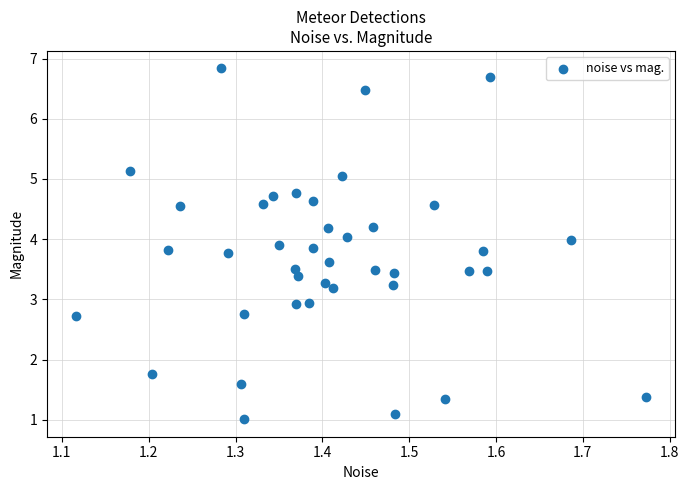

What is the range of Y values (max minus min)?

5.8